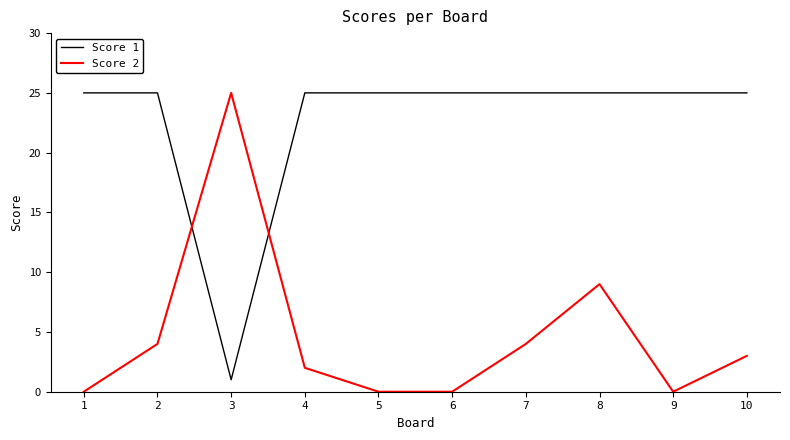

What is the difference between the maximum and minimum values in the Score 2 series?

25